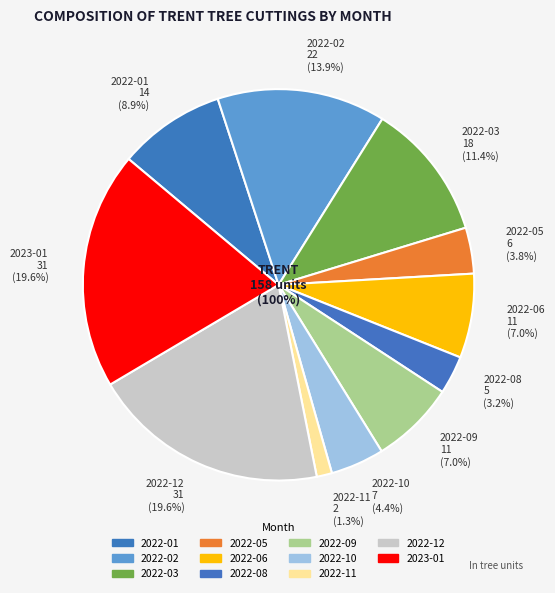

What percentage is the 2022-01 slice, to the nearest percent?

9%